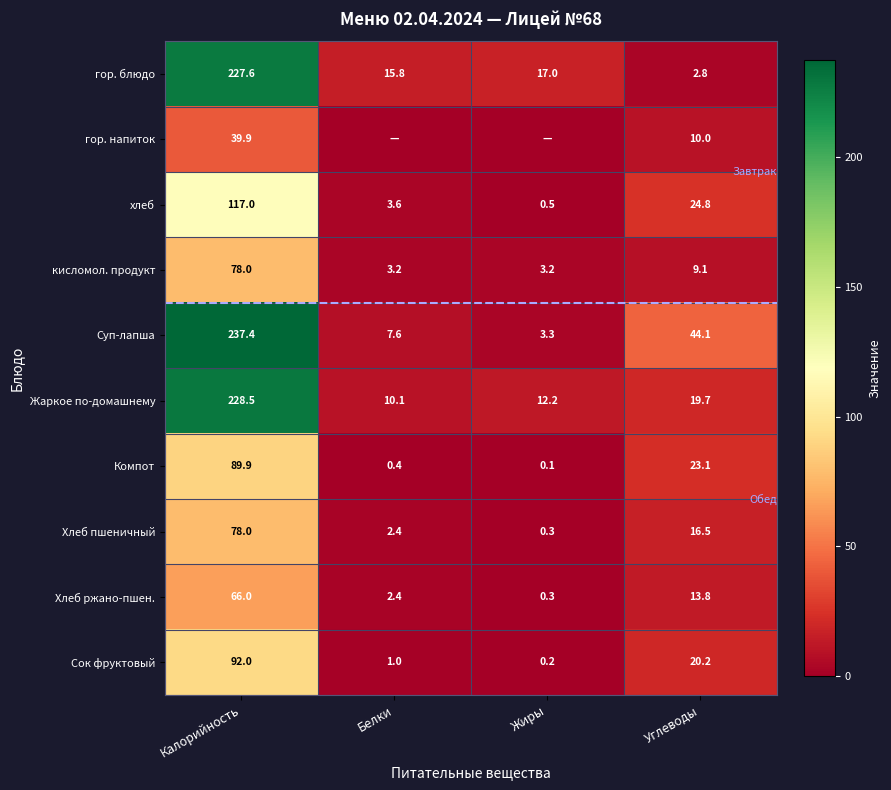

What value does the кисломол. продукт series have at Жиры?

3.2